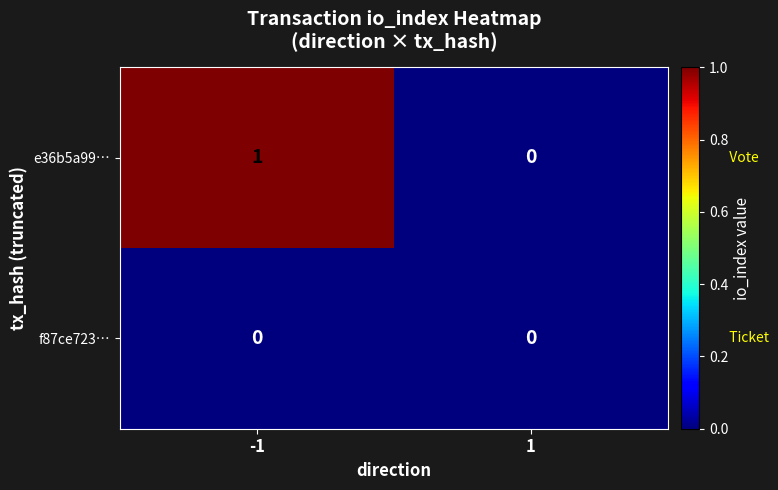

Is it true that e36b5a99… equals 1 at -1?

True